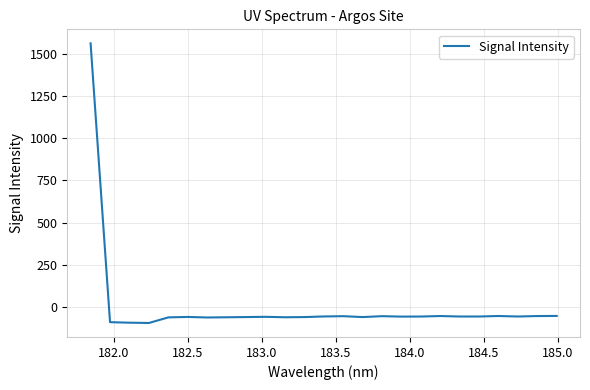

What is the difference between the maximum and minimum values?

1656.9